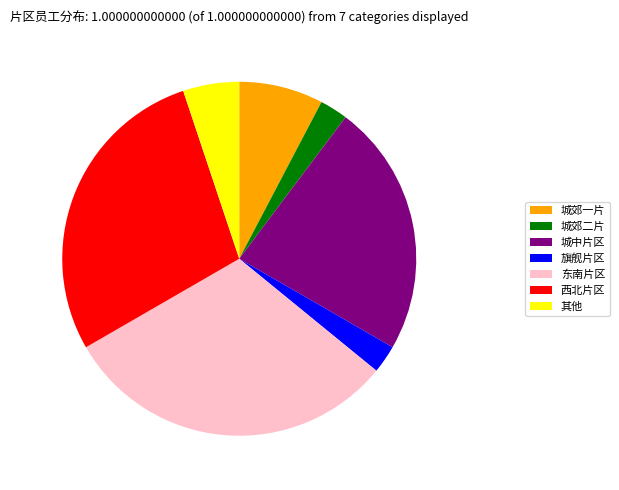

Do 城郊二片 and 城郊一片 together represent more than half of the pie?

No